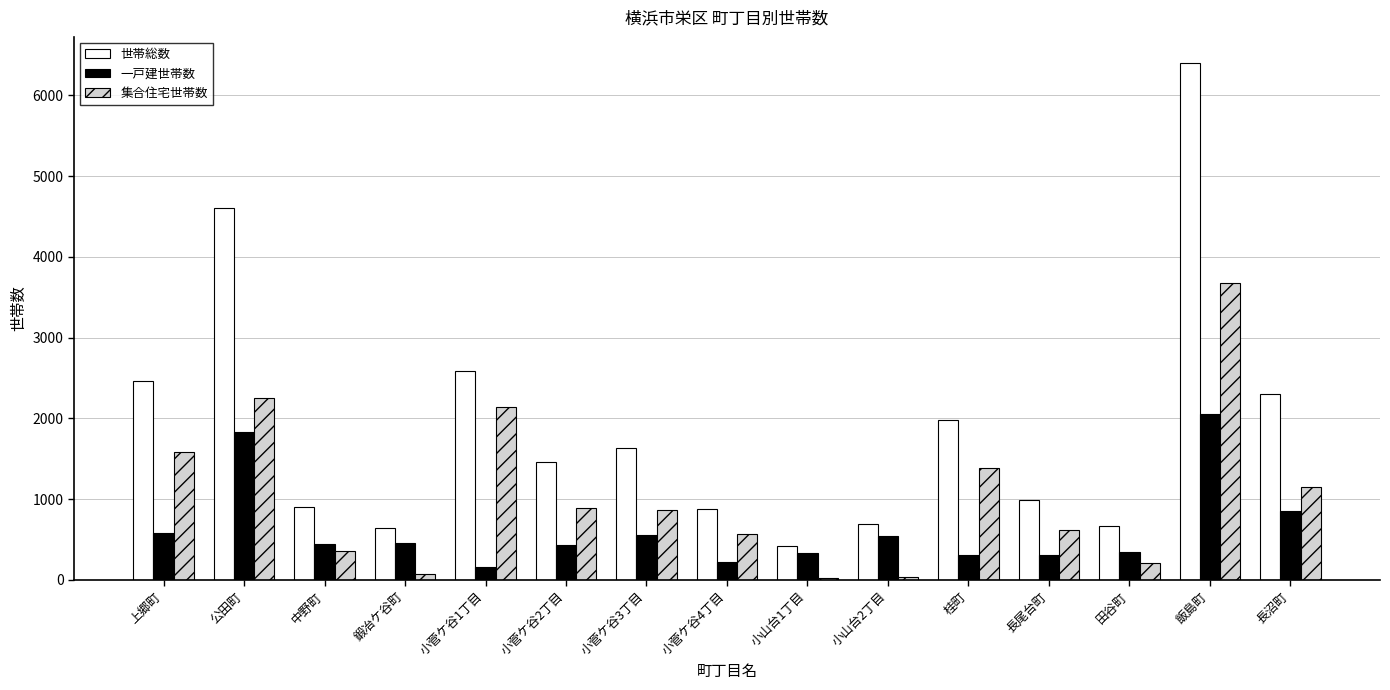

True or false: 世帯総数 has a value of 642 at 鍛冶ケ谷町.

True